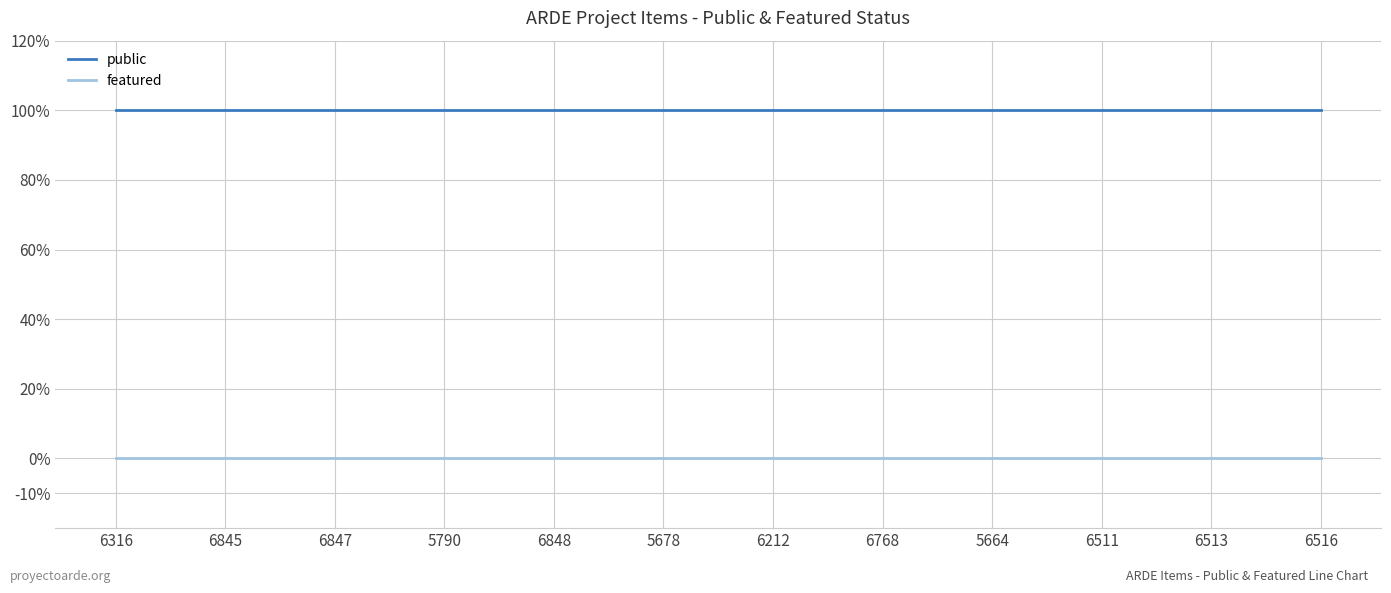

What are all the series names shown in the legend?

public, featured